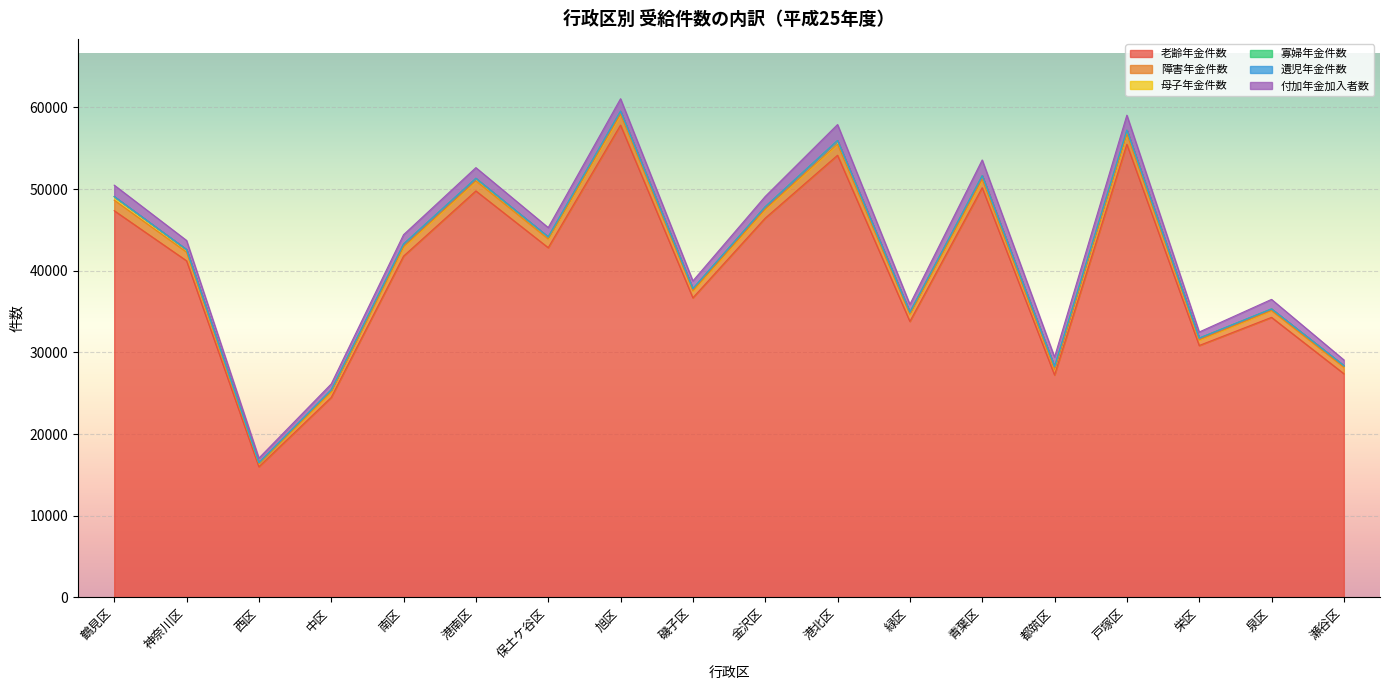

Between 鶴見区 and 南区, which series saw the biggest shift?

老齢年金件数